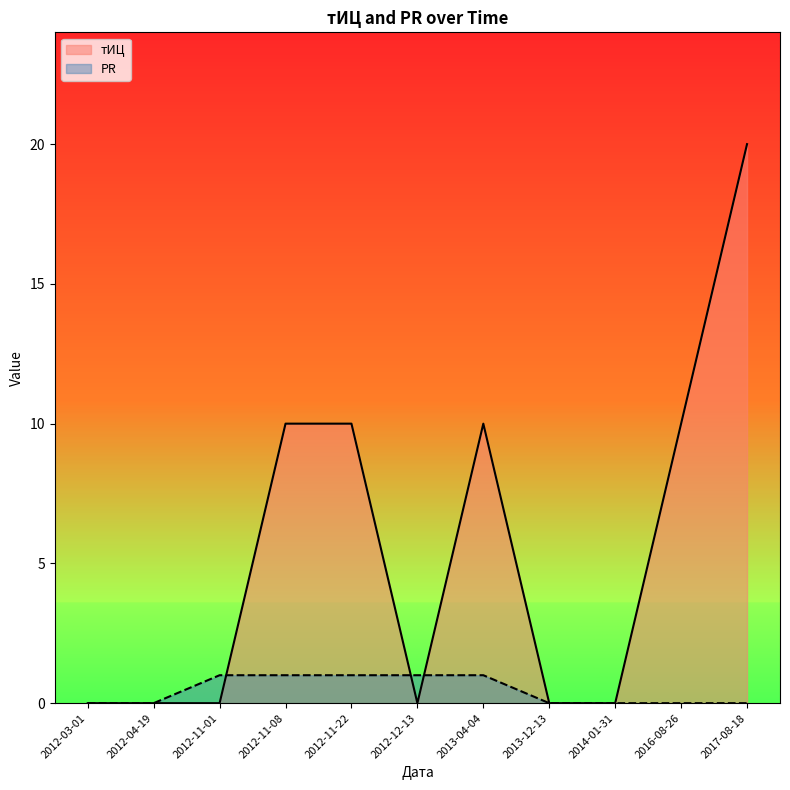

What is the difference between the maximum and minimum values in the PR series?

1